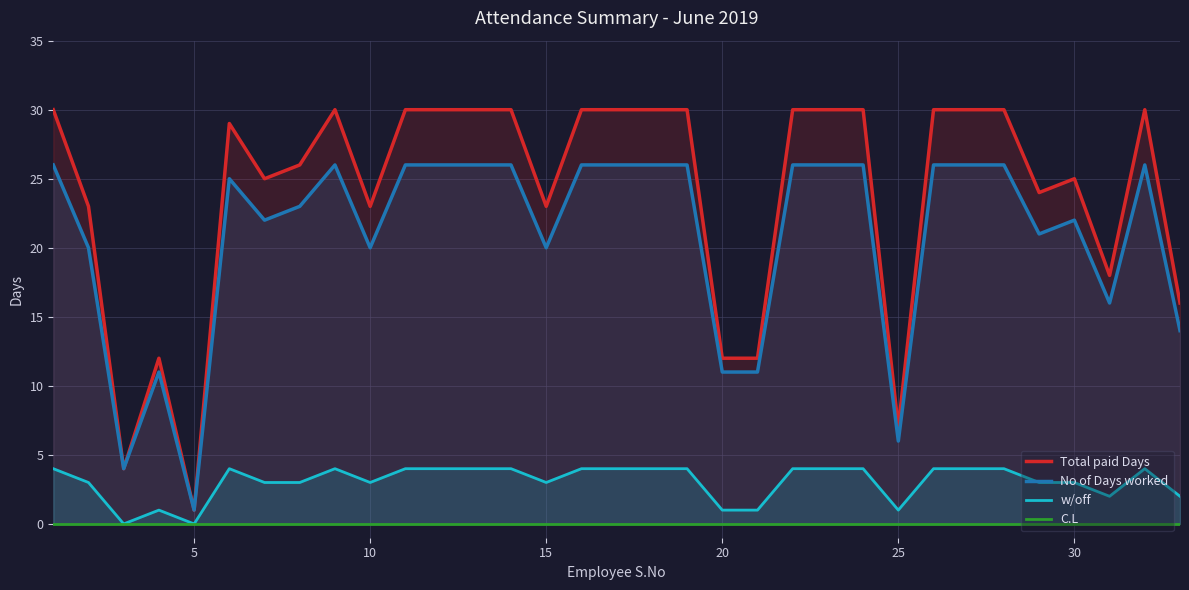

True or false: No of Days worked and w/off intersect in this chart.

False